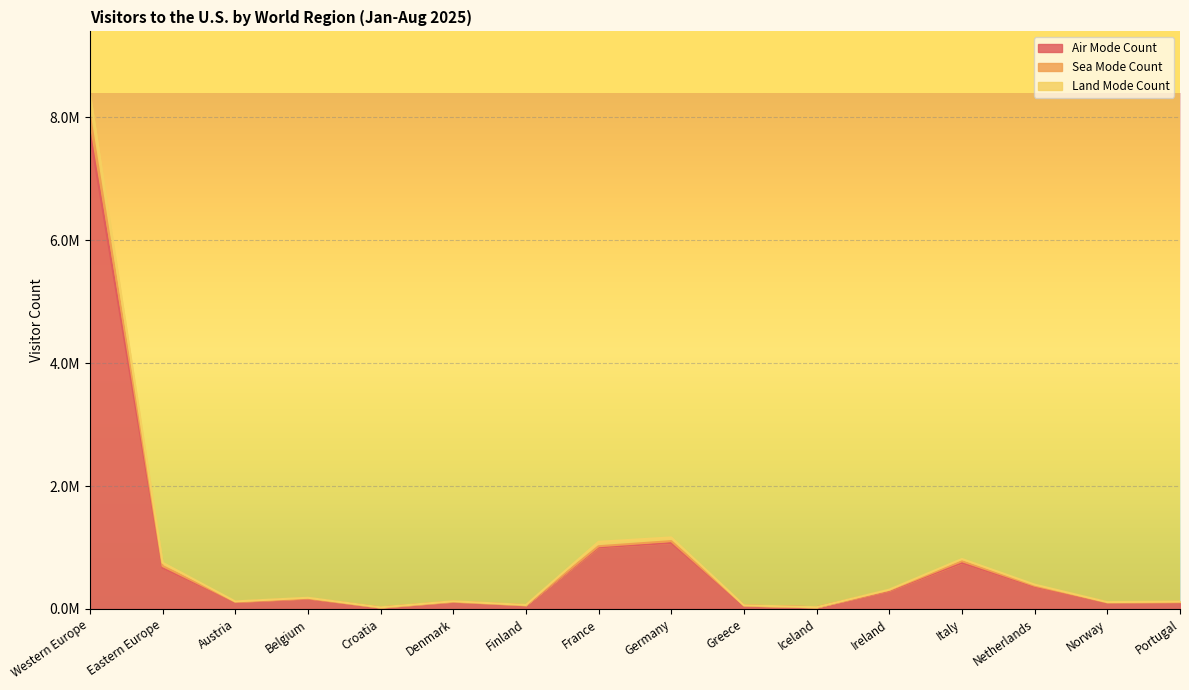

At which label does Air Mode Count reach its minimum?

Croatia